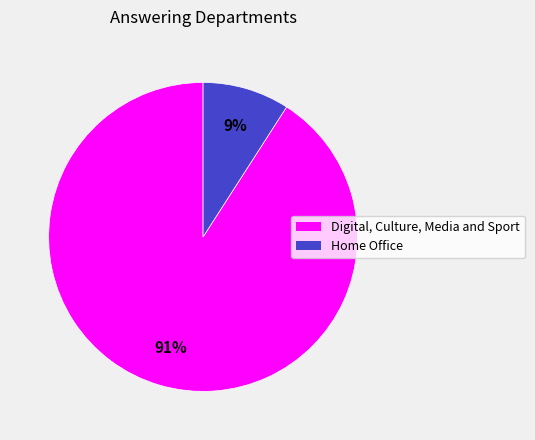

Is there a majority slice in this chart?

Yes